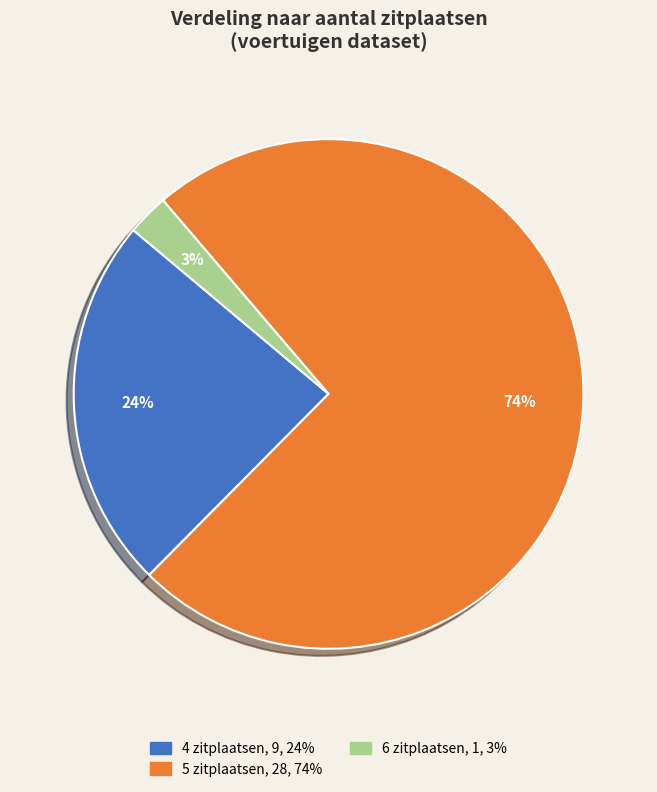

To the nearest percent, what is the average slice percentage?

33%